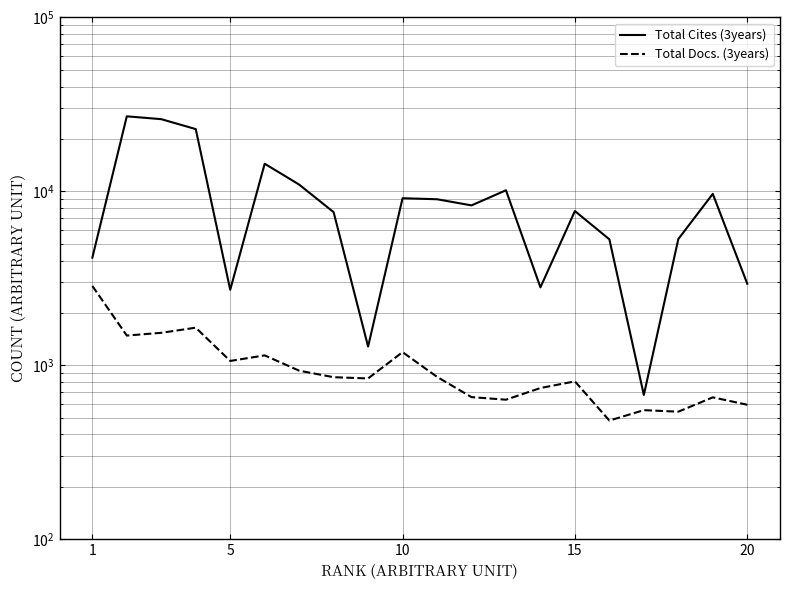

What is the spread (max minus min) of values at 5?

25525